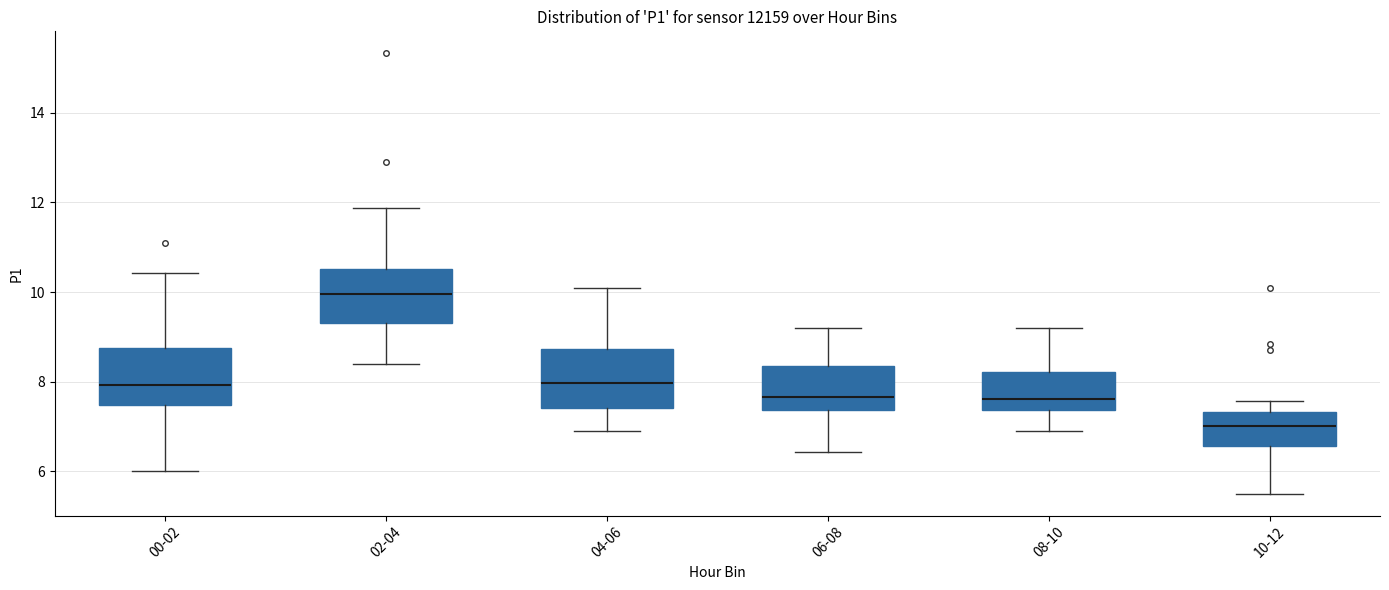

Where is the upper edge of the box for 00-02 on the y-axis? The values are not printed on the chart, so give them approximately, as read against the axis.

8.8